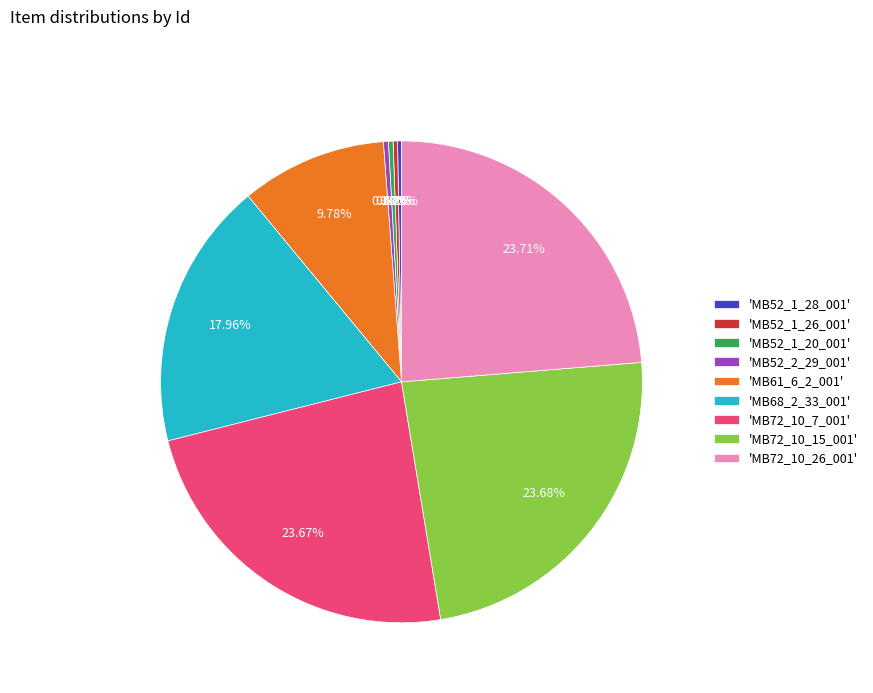

Does any single category account for the majority?

No